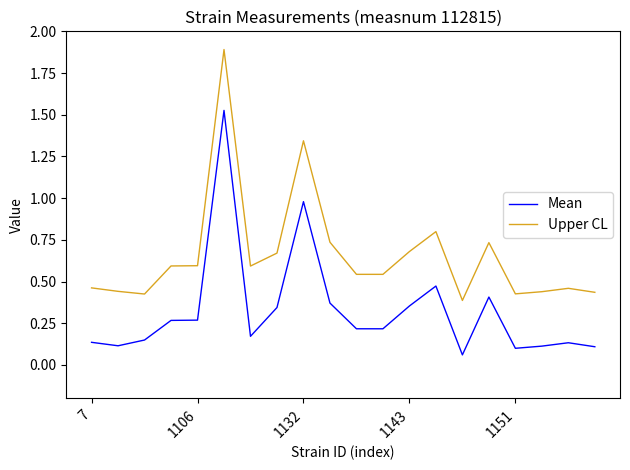

Which series has the widest spread of values?

Upper CL